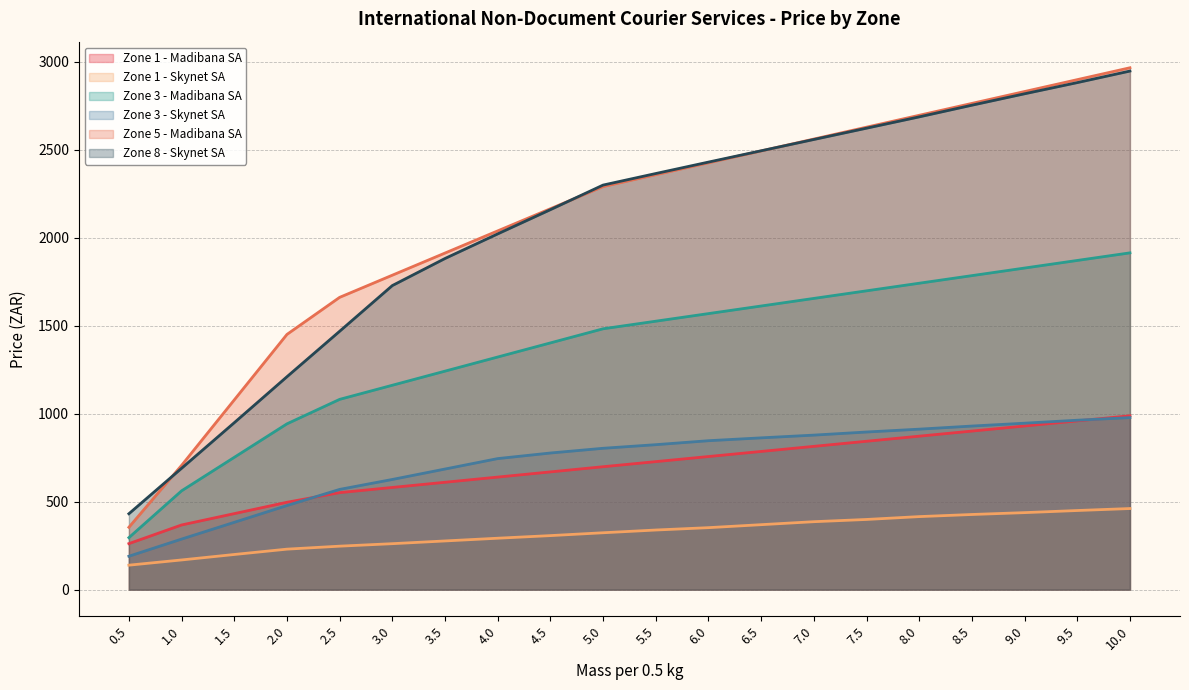

Is it true that Zone 3 - Madibana SA equals 1241.3 at 3.5?

True